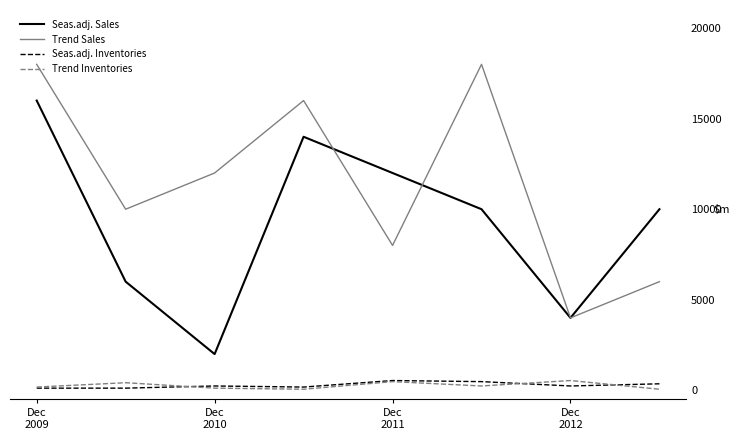

Is this an area chart (filled region under the line)?

No